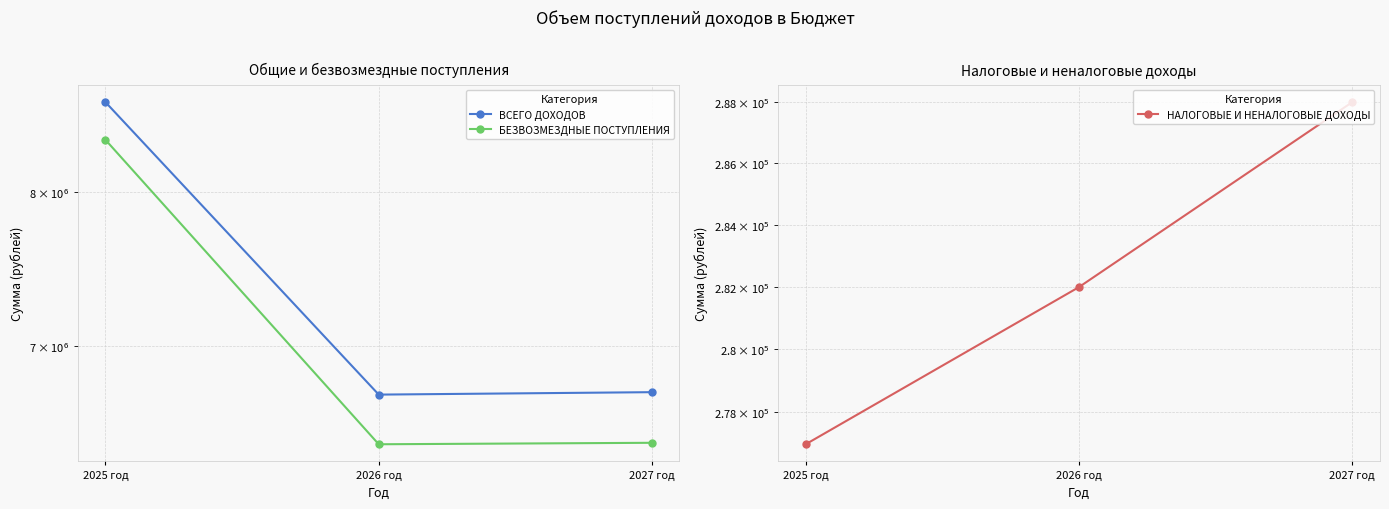

What is the approximate value of БЕЗВОЗМЕЗДНЫЕ ПОСТУПЛЕНИЯ at 2027 год, to the nearest 10?

6441000